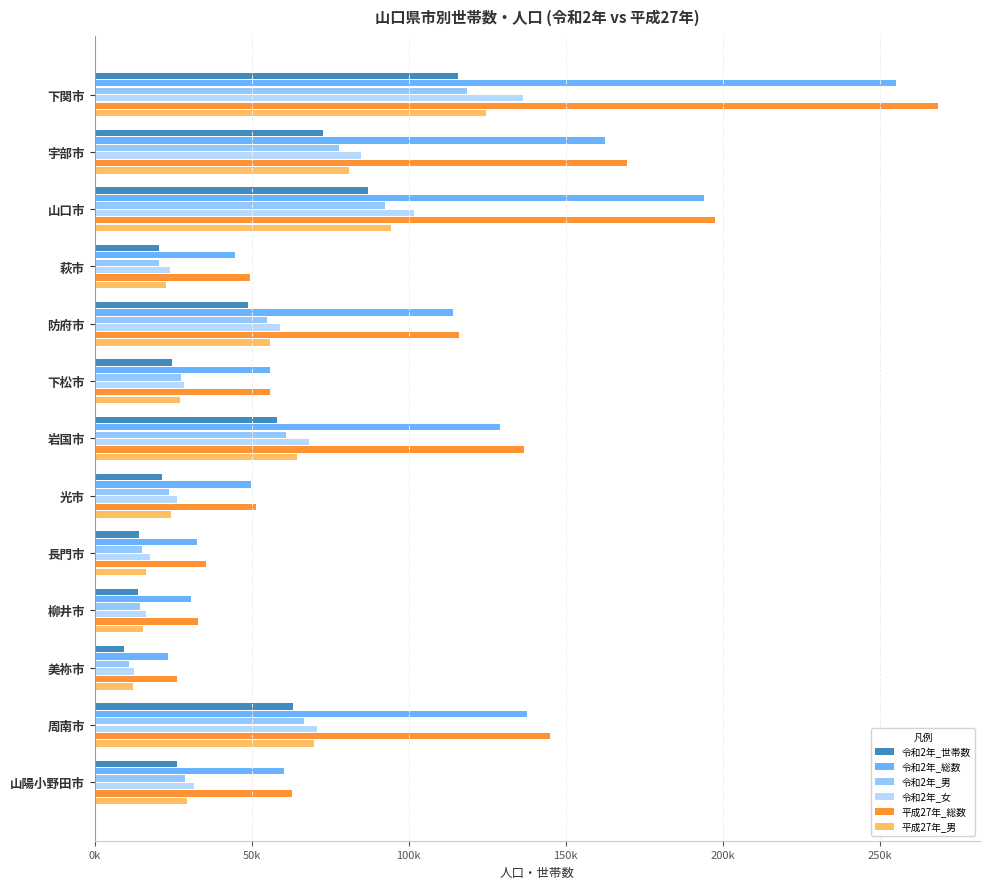

What is the difference between the maximum and minimum values in the 令和2年_総数 series?

231804